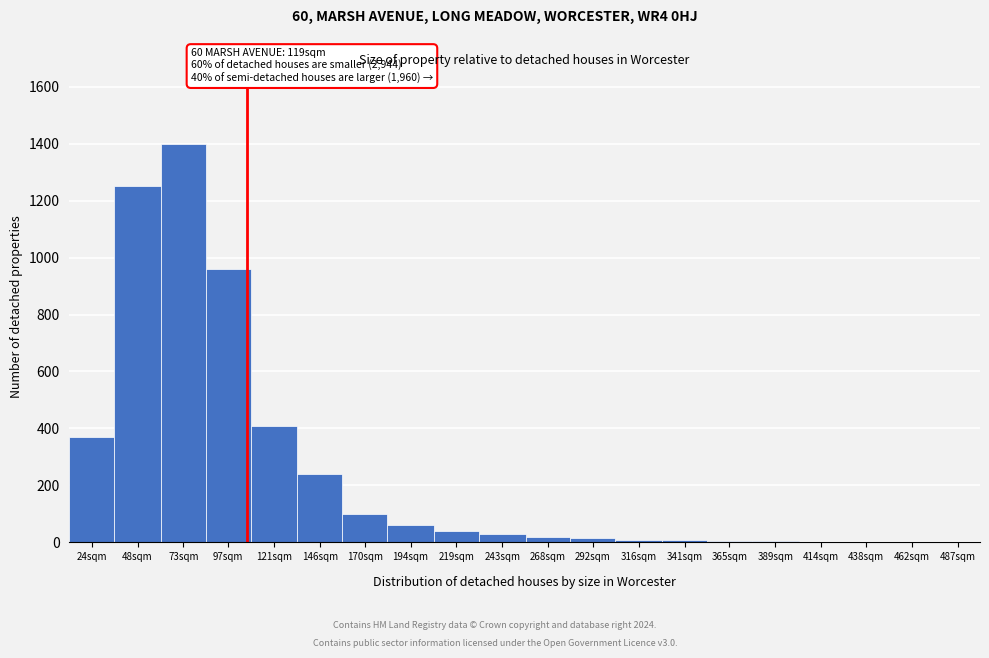

True or false: the data shows 30 at 243sqm.

True